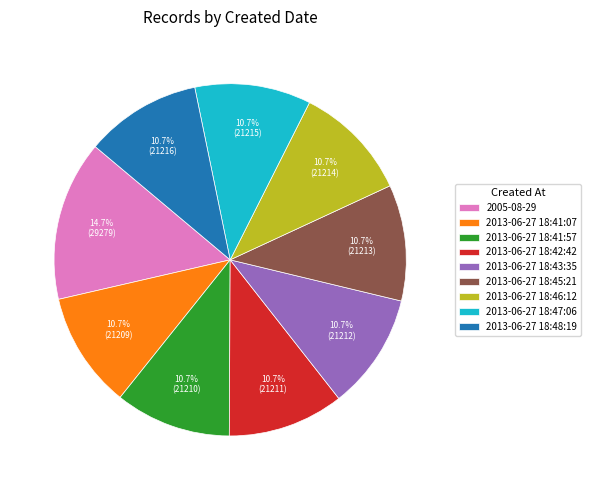

Does 2013-06-27 18:45:21 account for over 50% of the chart?

No